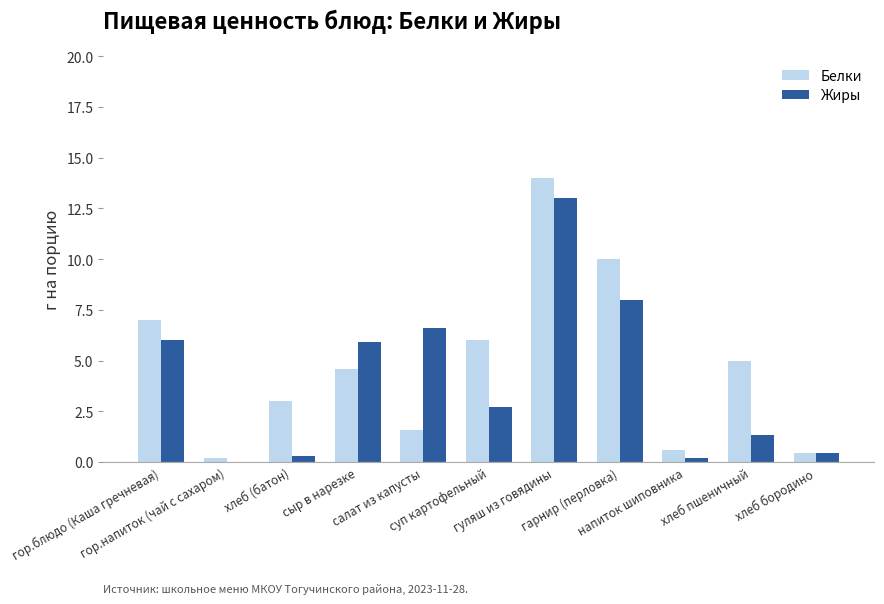

What is the sum of all Жиры values?

44.5